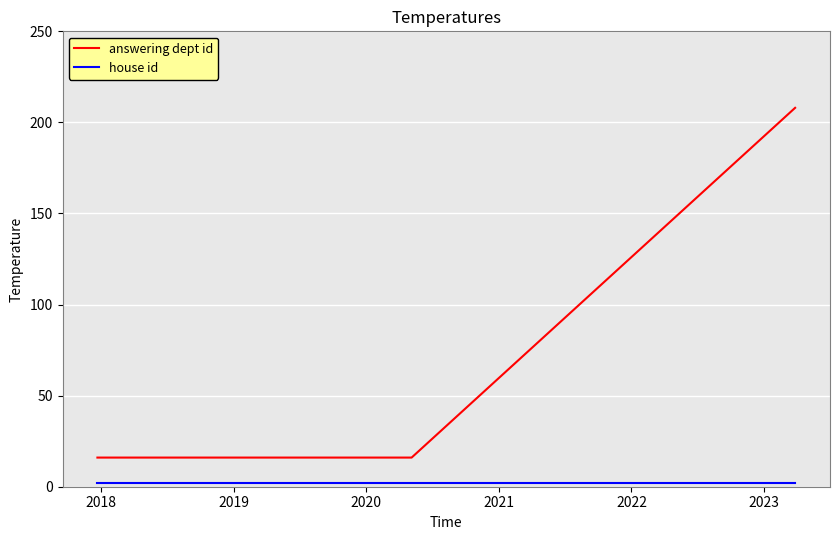

What is the maximum value for answering dept id?

208